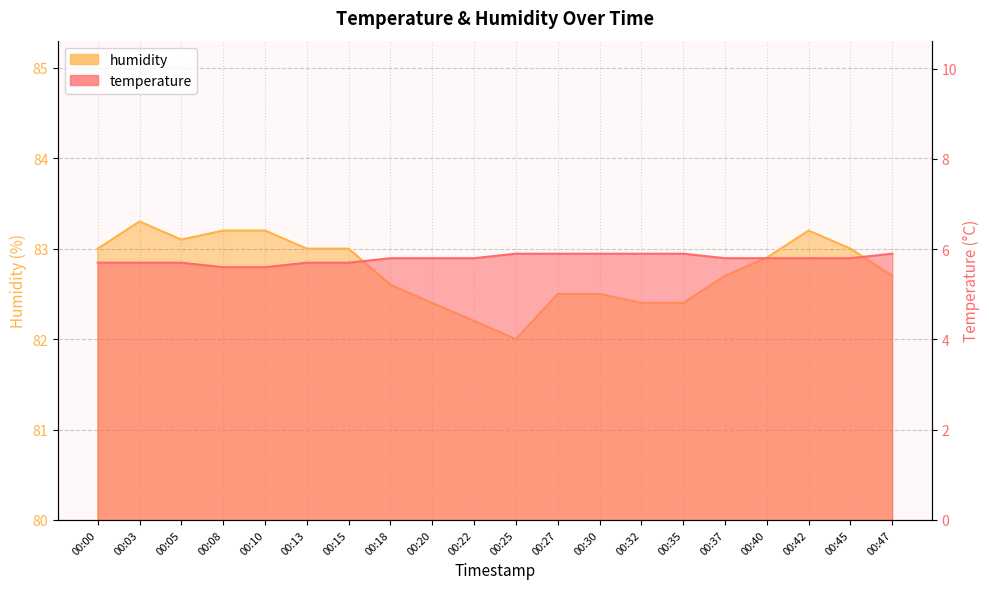

Which series changed the most between 00:00 and 00:13?

temperature